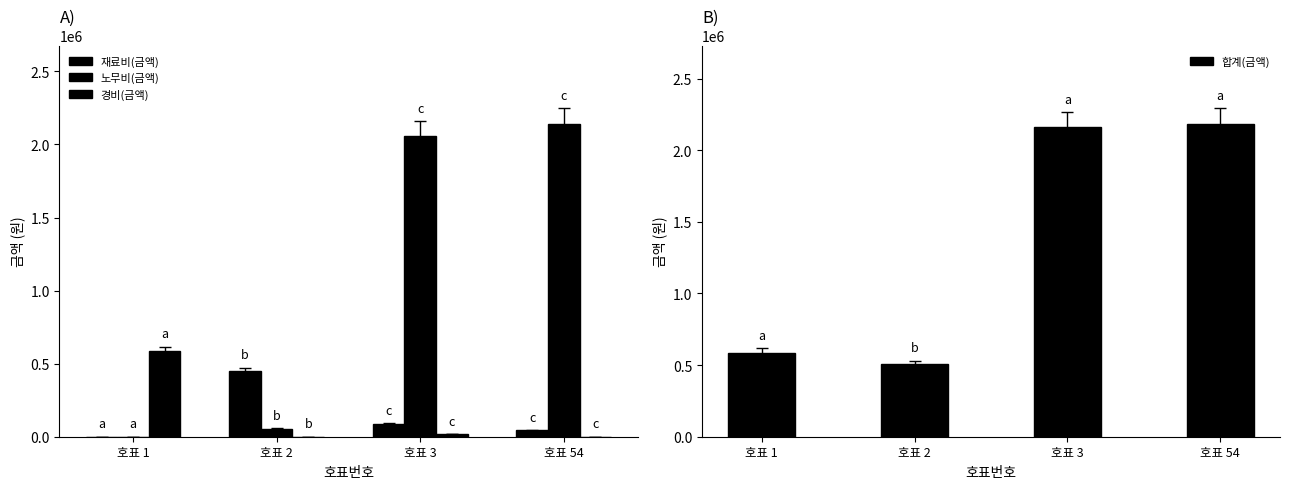

Is the value of 경비(금액) at 호표 1 greater than the value of 재료비(금액) at 호표 1?

Yes